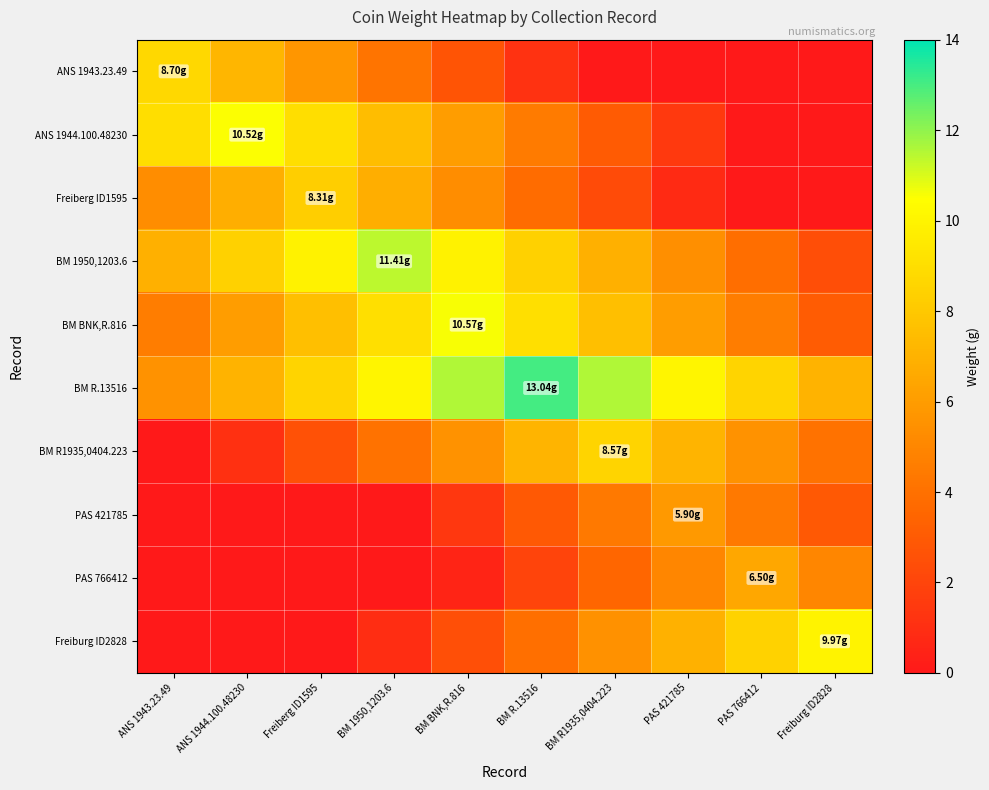

Between ANS 1944.100.48230 and BM R.13516, which is larger?

ANS 1944.100.48230